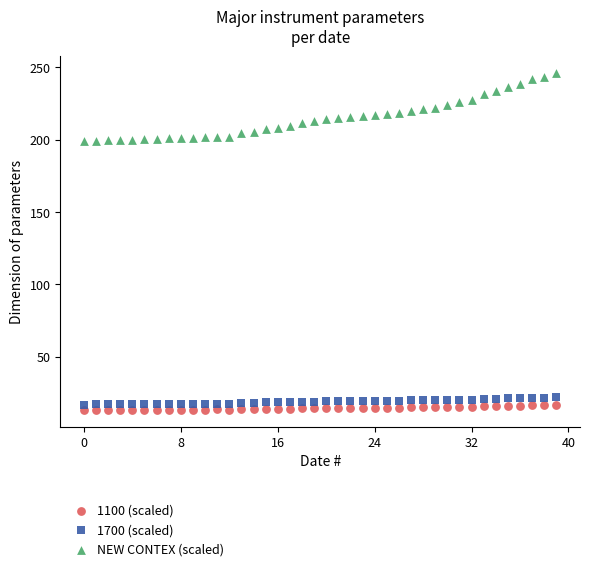

Across all data points, what is the range of Y values (max minus min)?

232.8